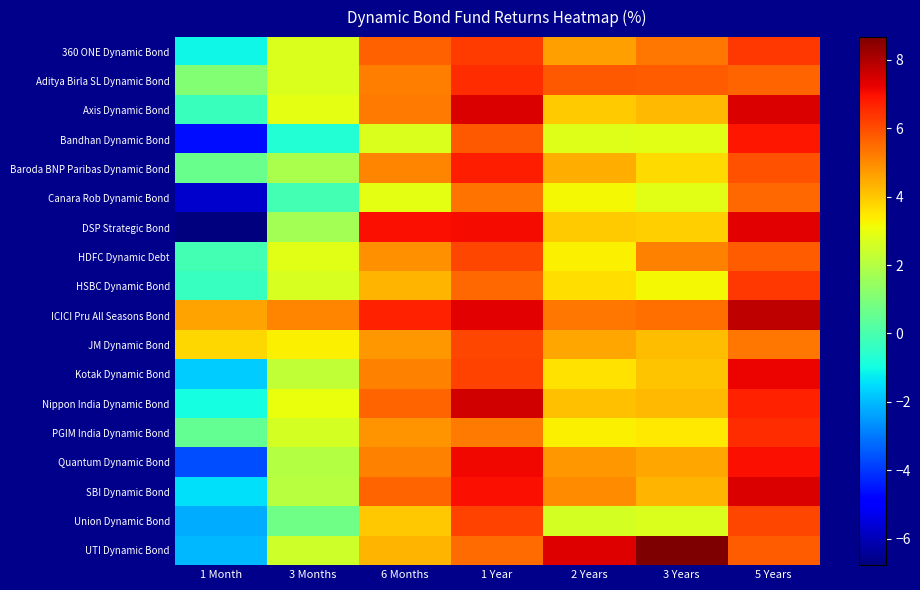

At which category does the chart reach its peak across all series?

3 Years